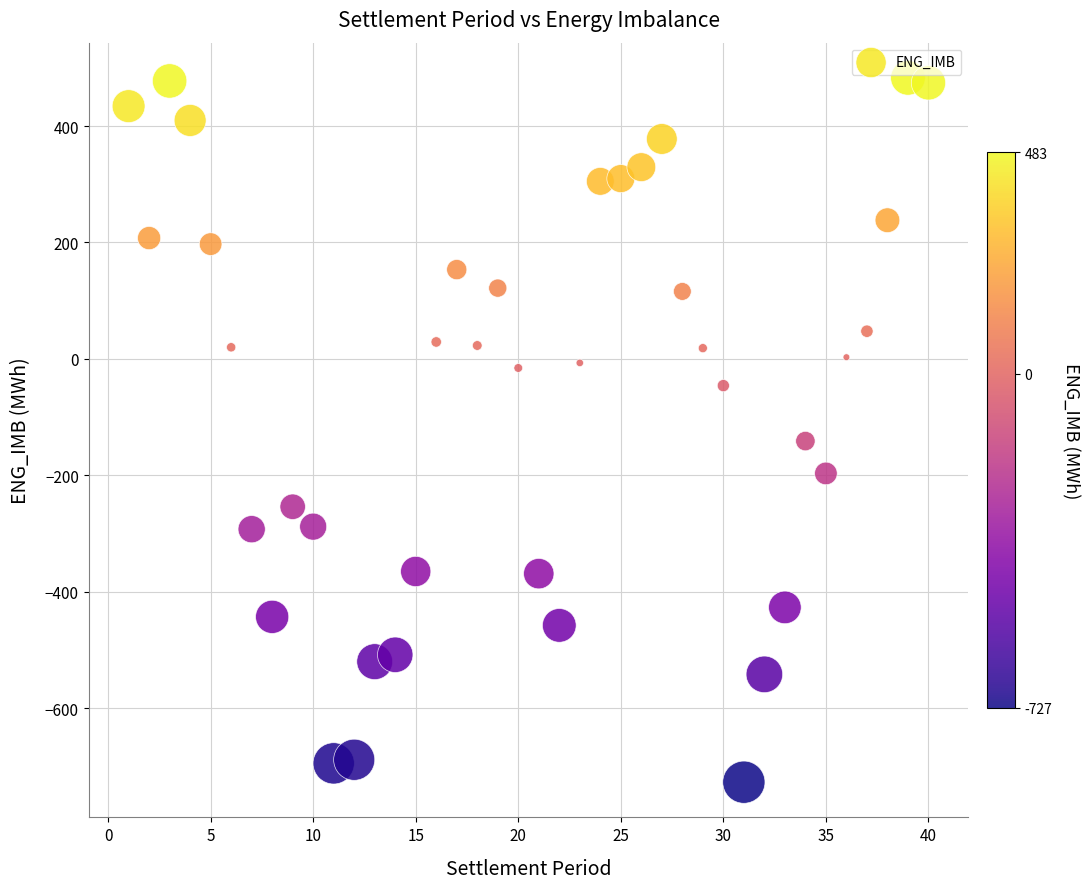

What is the range of X values (max minus min)?

39.0